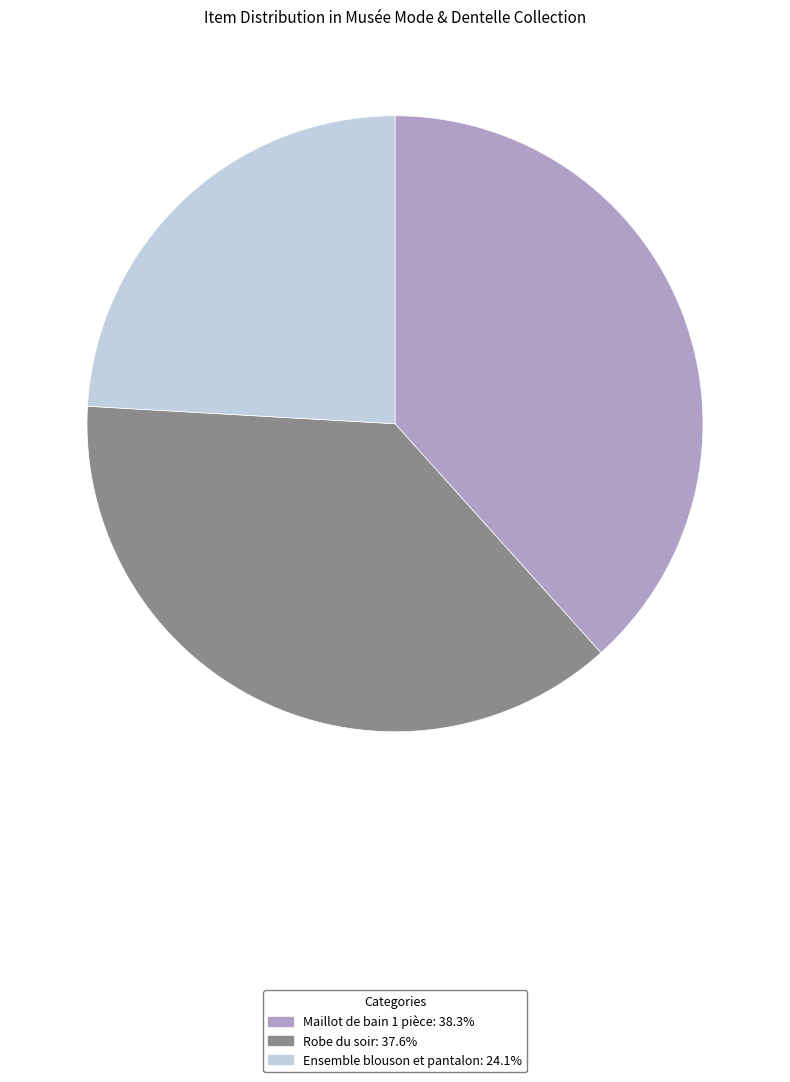

Which has a higher value, Ensemble blouson et pantalon or Robe du soir?

Robe du soir